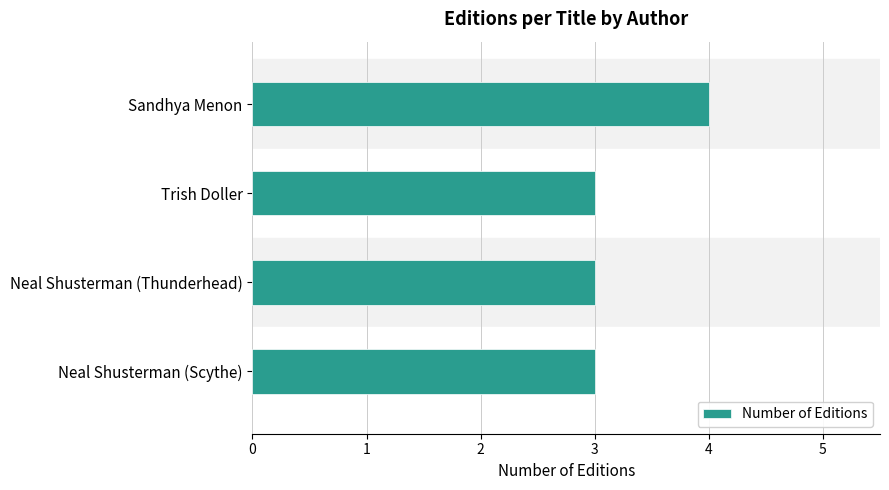

How many categories are shown in the chart?

4